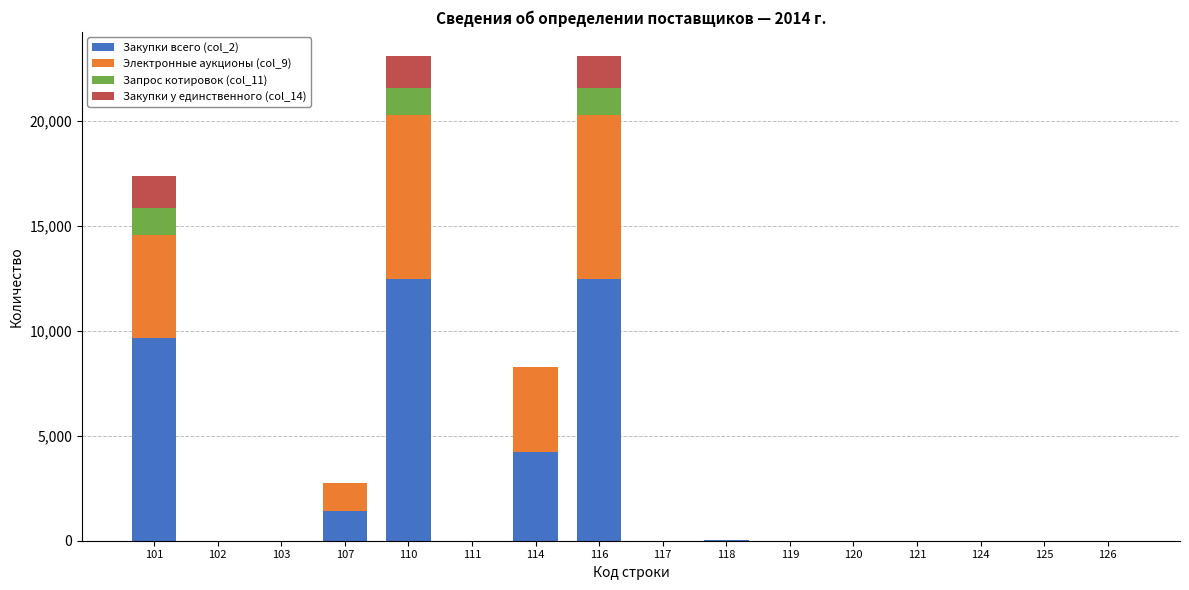

Rank the series at 126 from highest to lowest value.

Закупки всего (col_2), Электронные аукционы (col_9), Запрос котировок (col_11), Закупки у единственного (col_14)